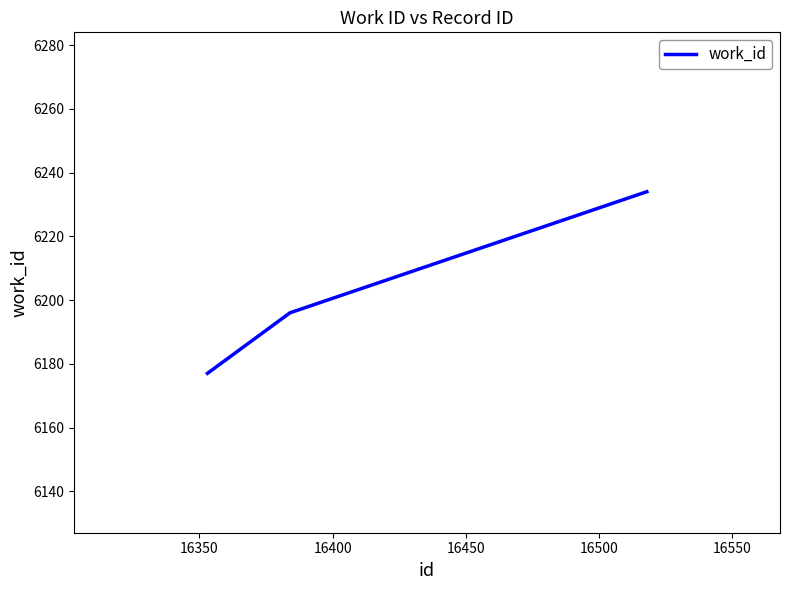

How many values are between 6177 and 6234?

3